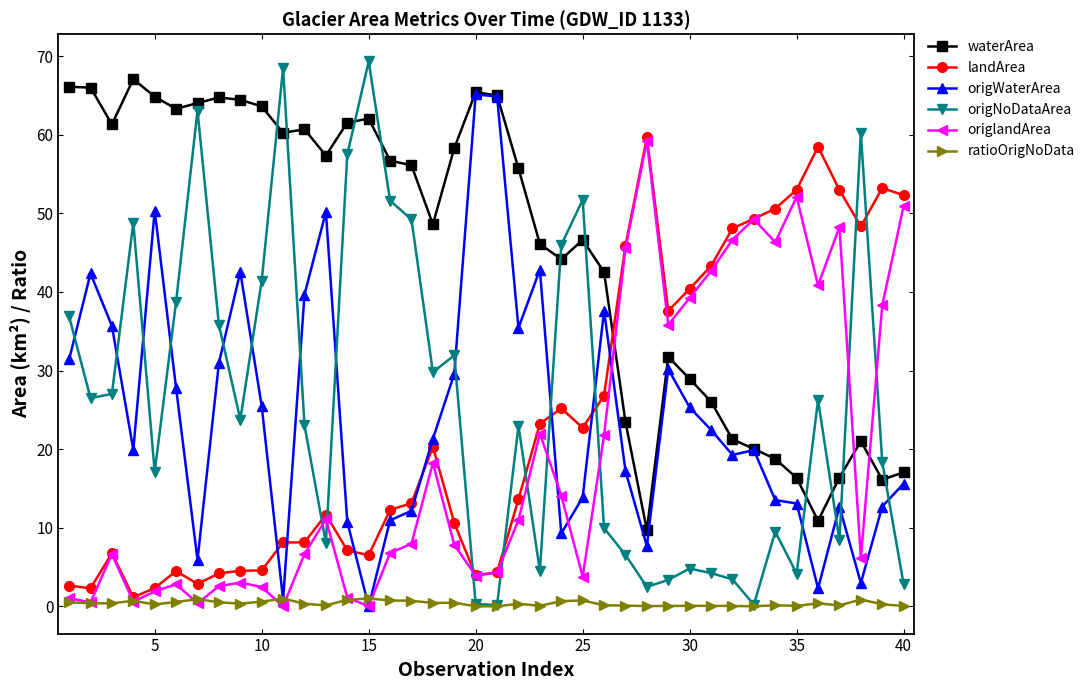

Count the number of data series in this chart.

6